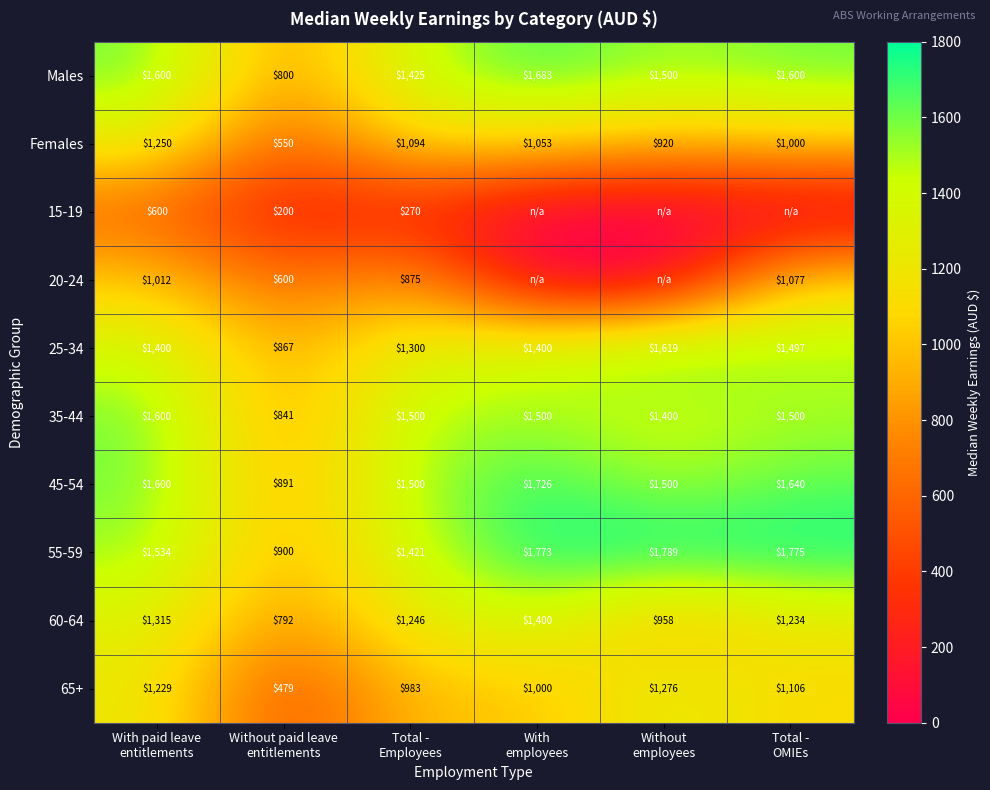

What is the average value of the 65+ series?

1012